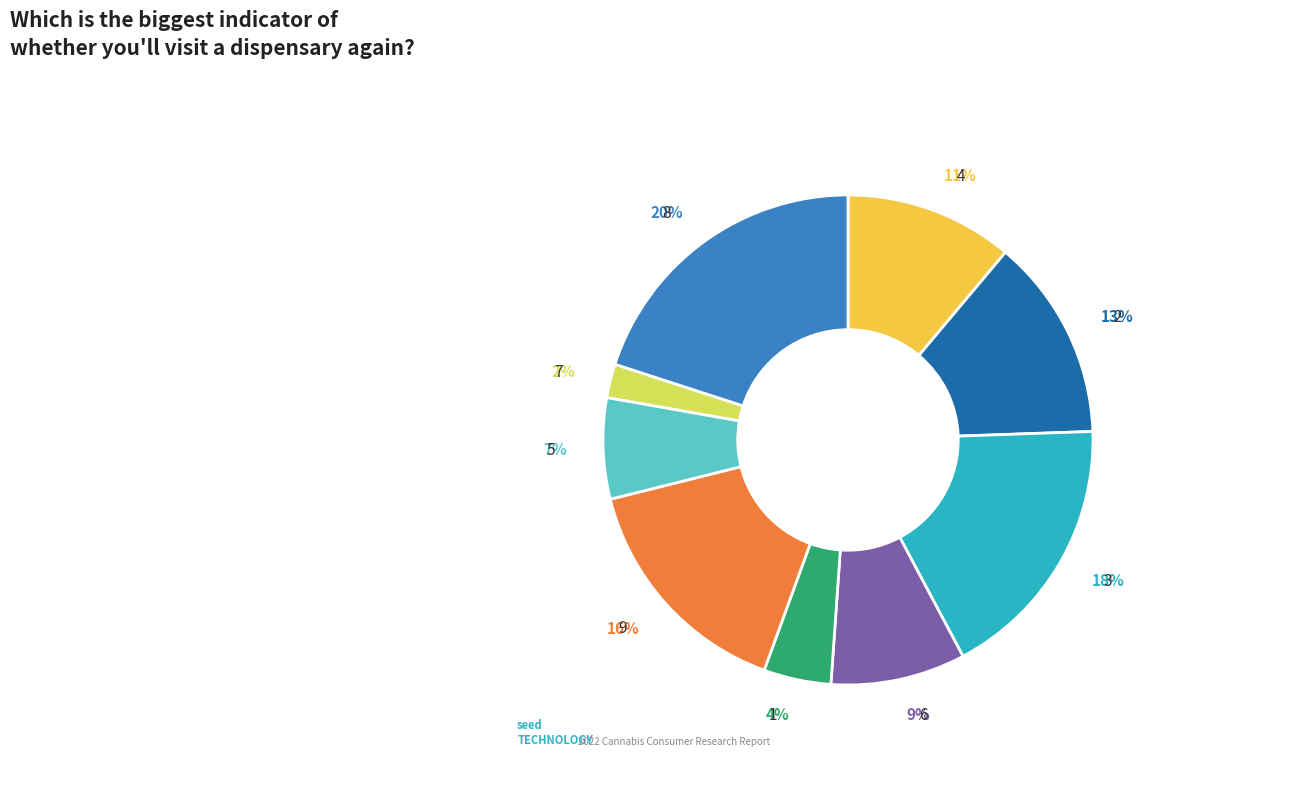

Which slice is the largest?

8